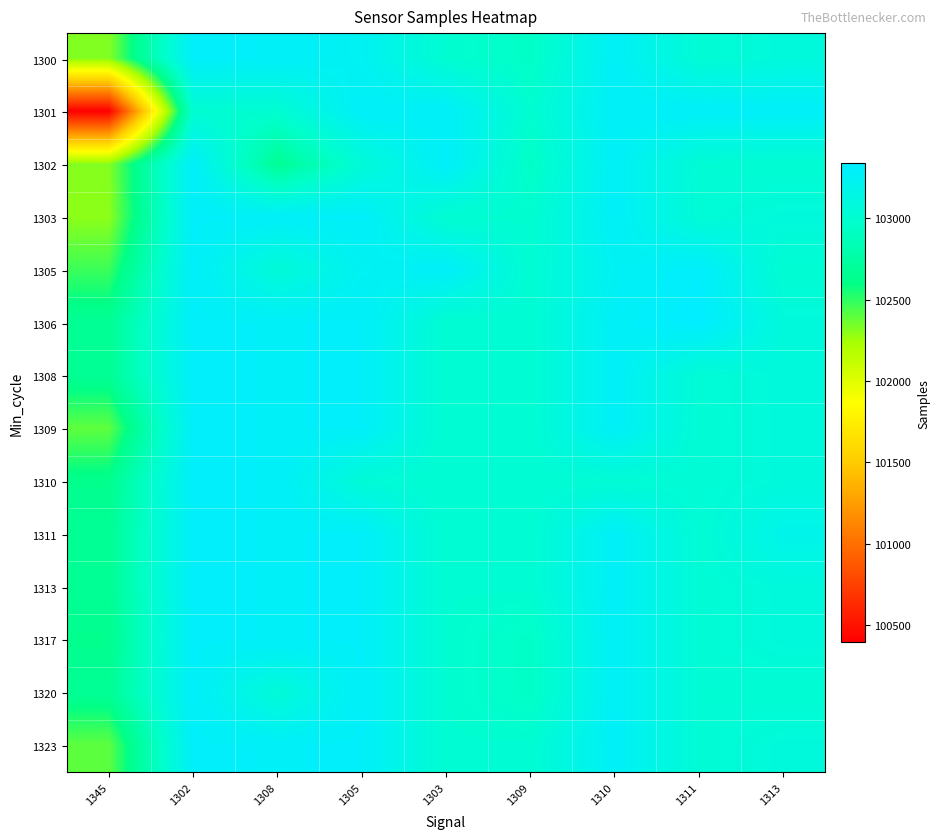

What is the maximum value shown in the chart?

103337